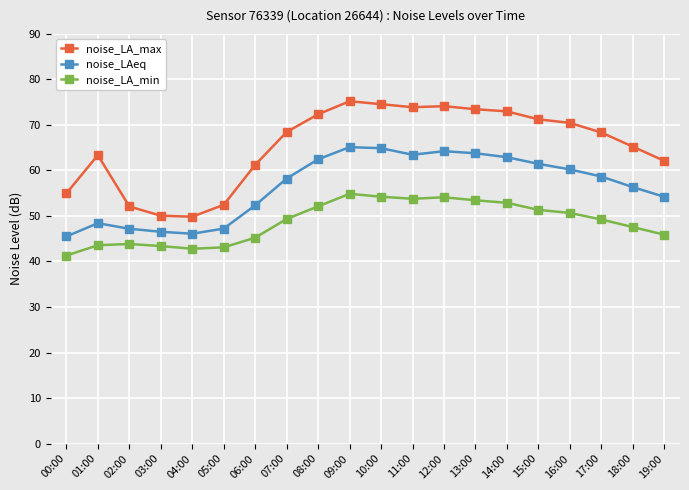

Which series has the widest spread of values?

noise_LA_max